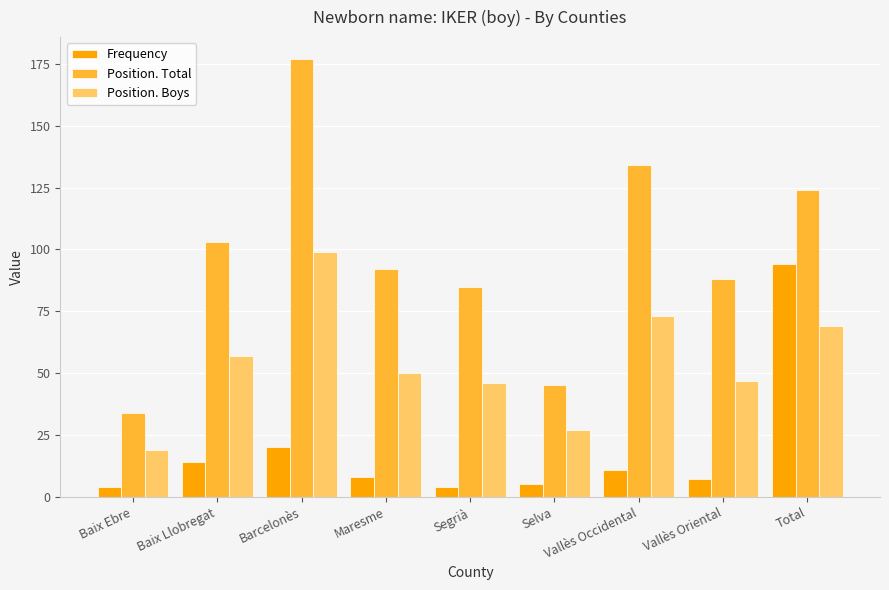

Is it true that Frequency equals 7 at Vallès Oriental?

True